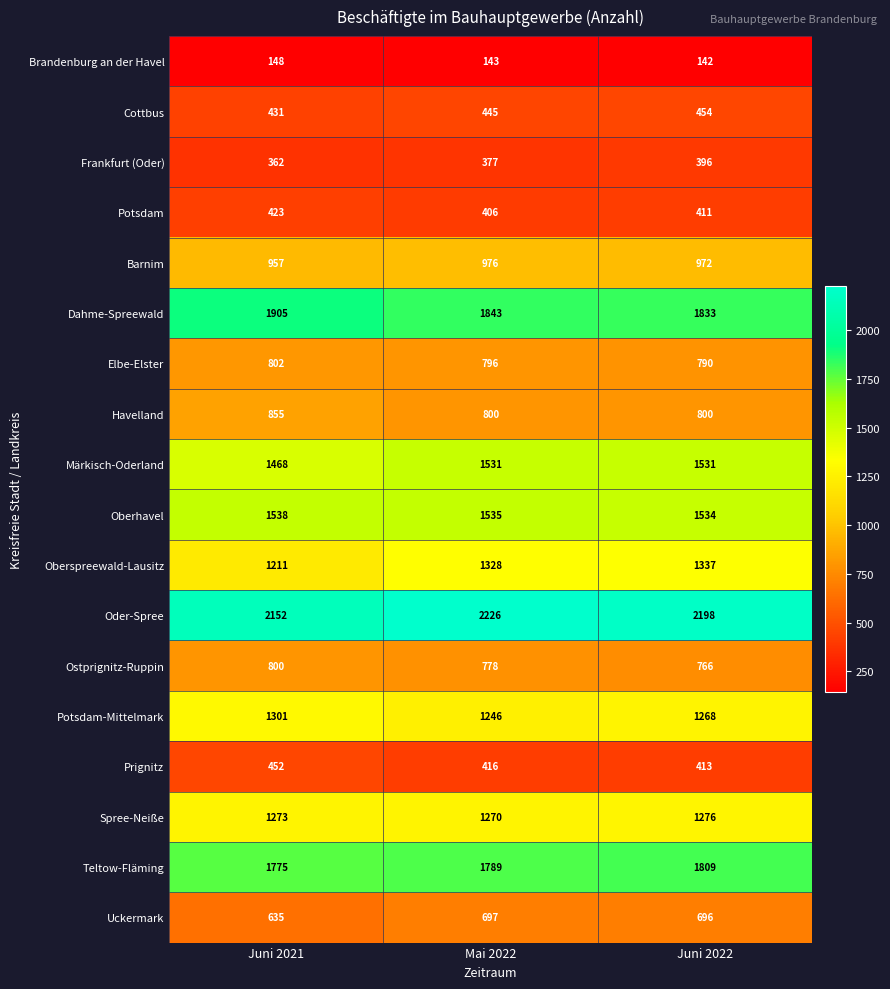

Which series has the largest total across all categories?

Oder-Spree